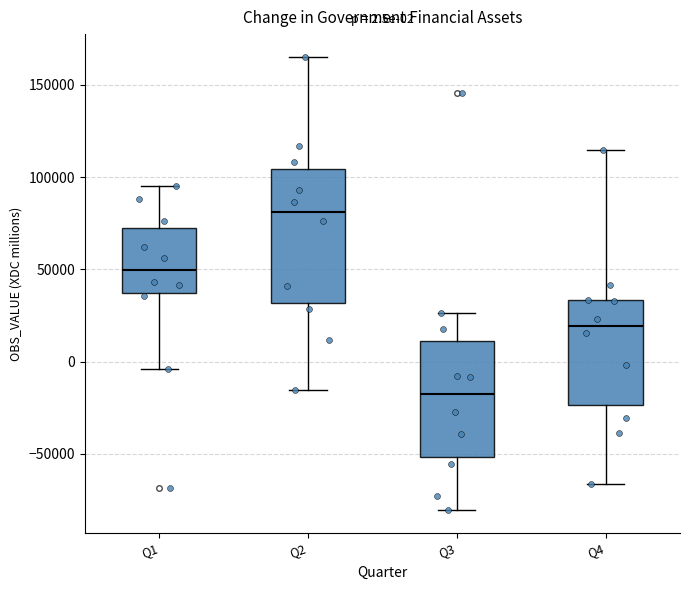

Comparing the boxes themselves (not the whiskers), which one is the tallest?

Q2